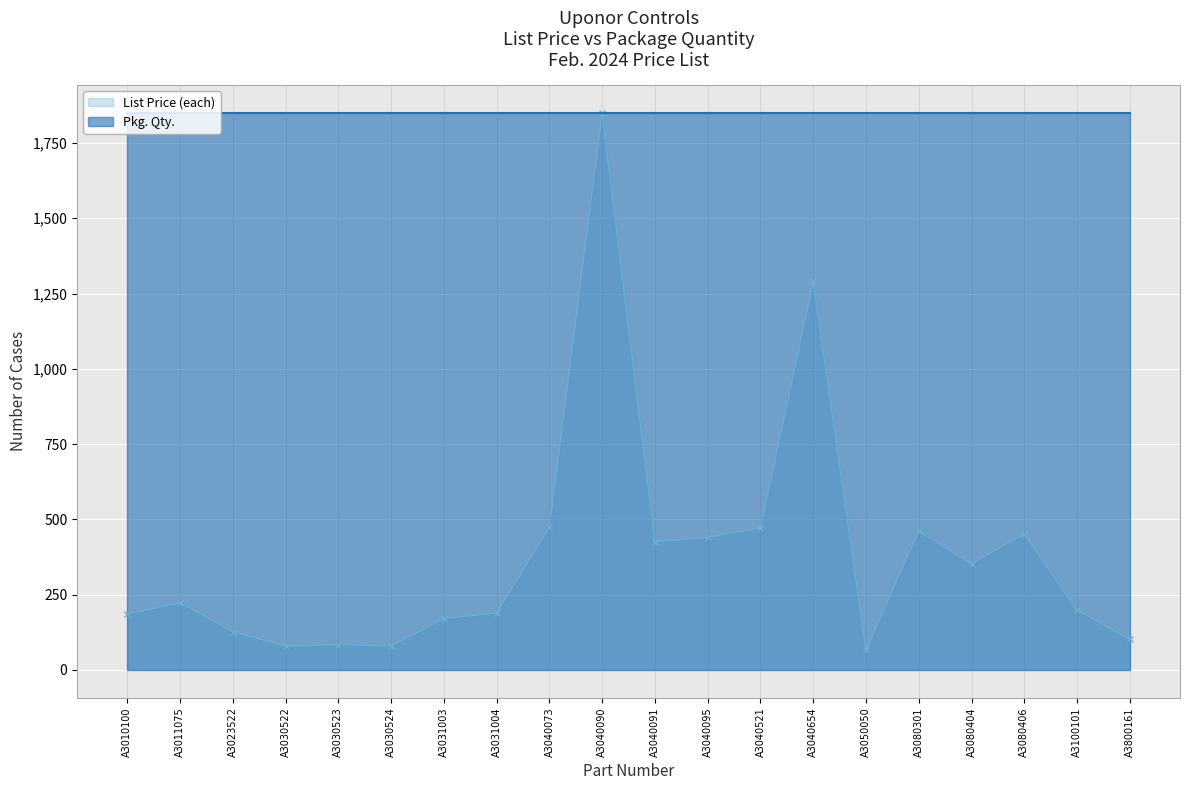

Which category has the highest value across all series?

A3040090